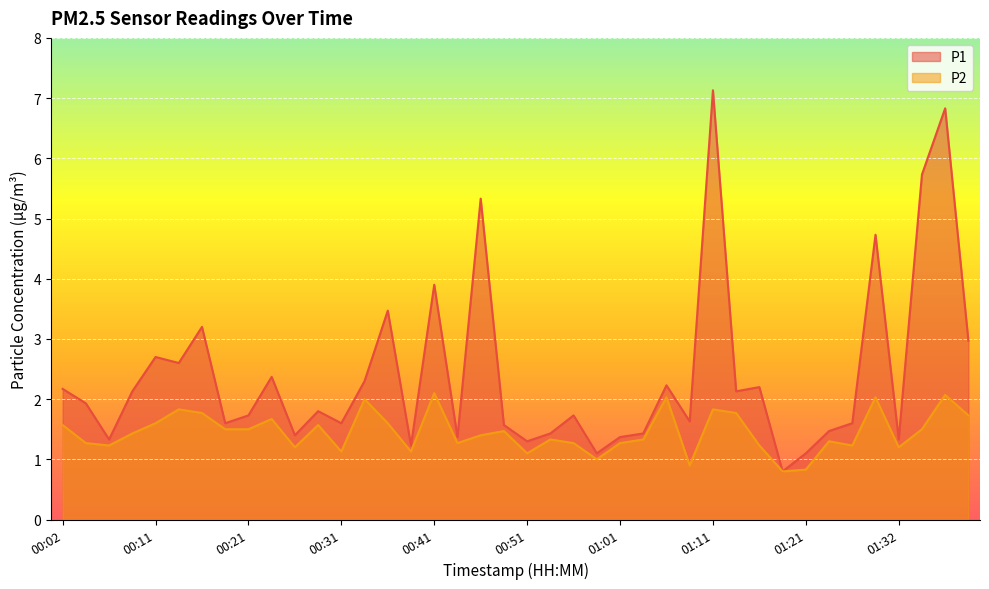

True or false: P2 has more than 0 interior local peaks.

True